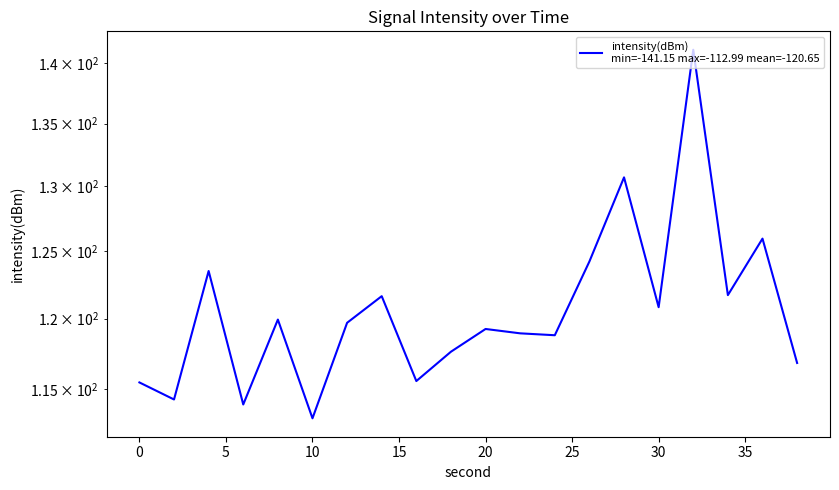

True or false: the data shows 187.3 at 18.

False